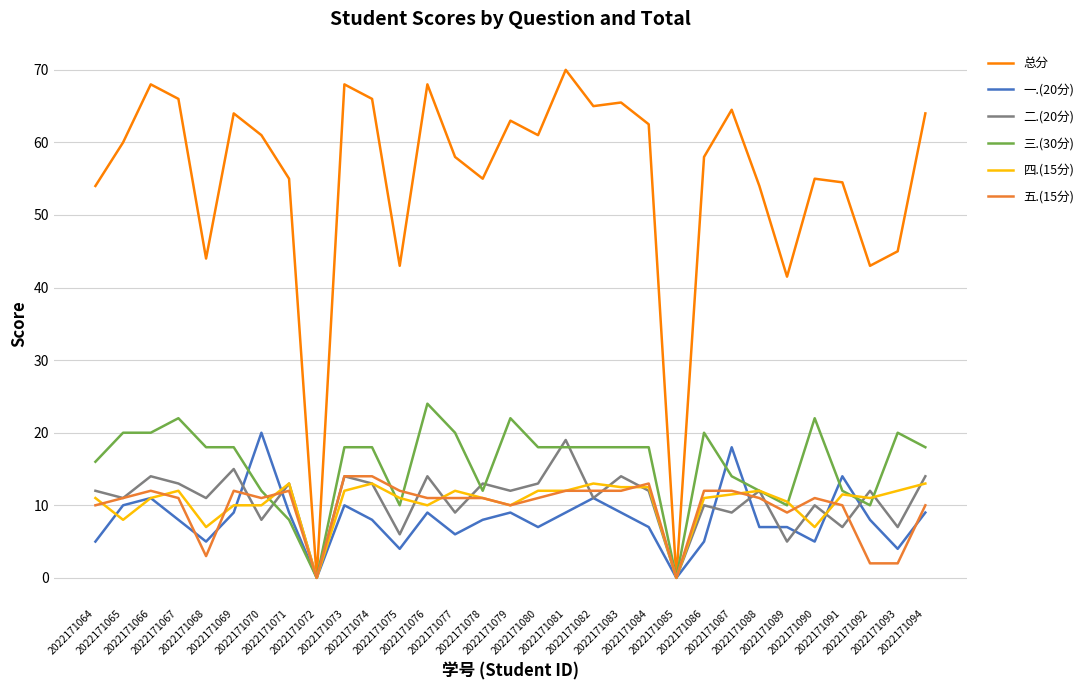

Which series has the widest spread of values?

总分